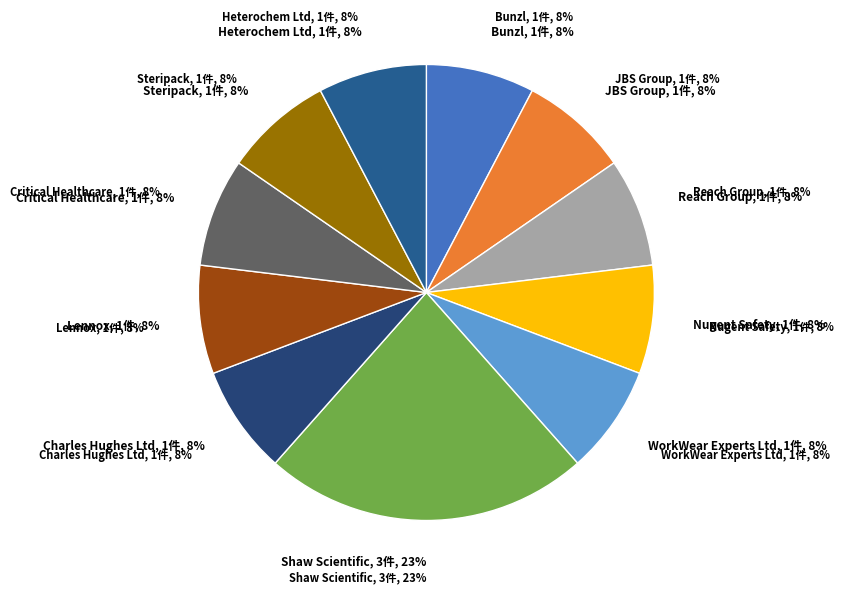

Approximately how many times larger is the value at Lennox compared to Charles Hughes Ltd?

1.0